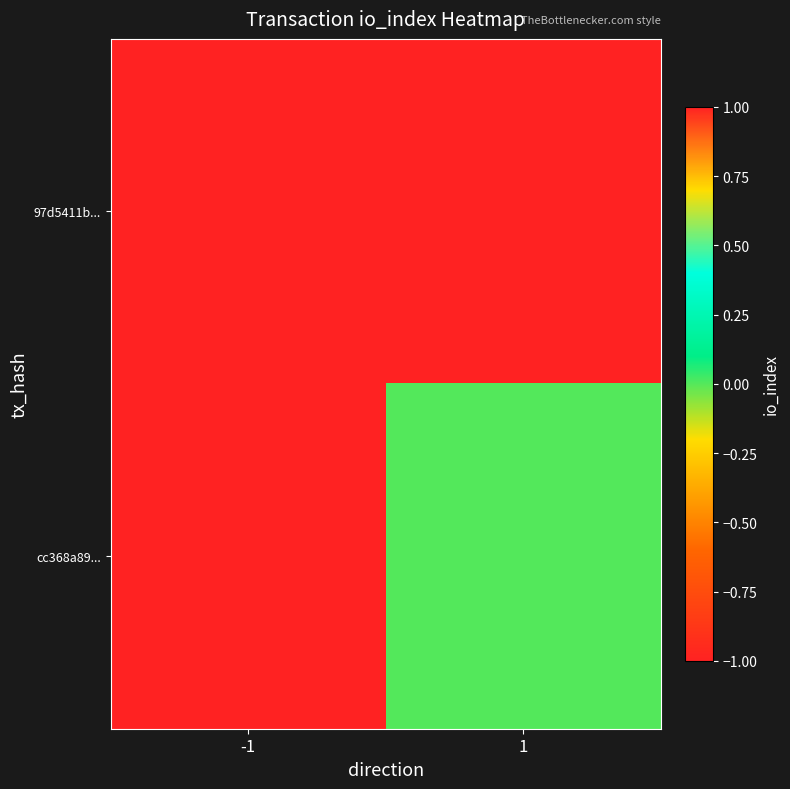

Which series has the largest total across all categories?

cc368a89...